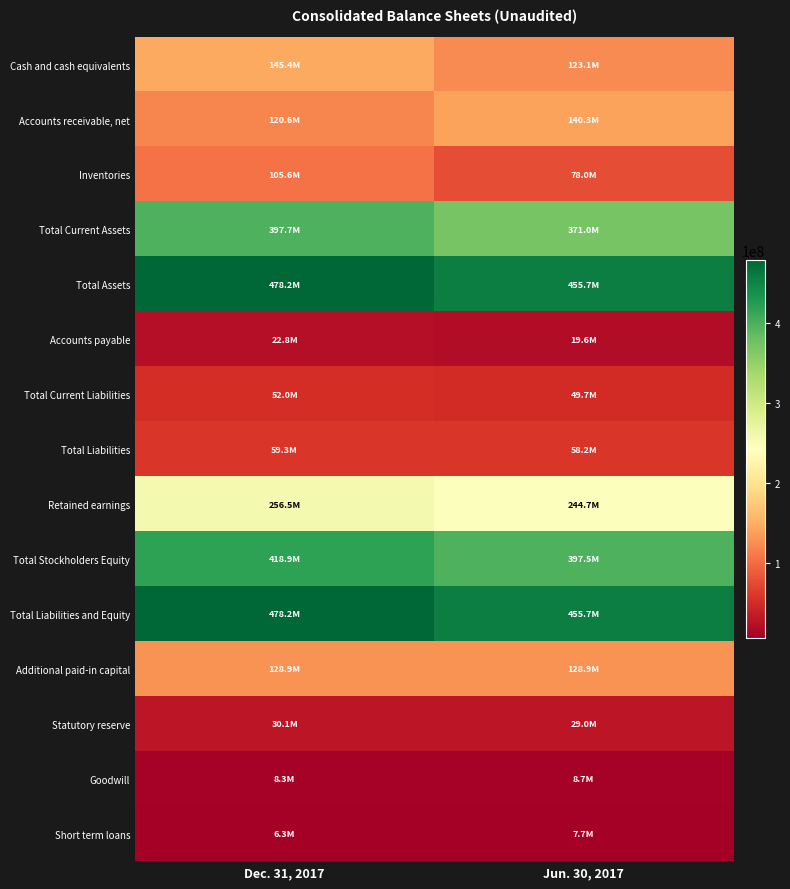

Reading left to right, what are all the values shown in this chart?

Cash and cash equivalents: Dec. 31, 2017=145417158	Jun. 30, 2017=123050548
Accounts receivable, net: Dec. 31, 2017=120551994	Jun. 30, 2017=140252335
Inventories: Dec. 31, 2017=105613585	Jun. 30, 2017=78013891
Total Current Assets: Dec. 31, 2017=397679536	Jun. 30, 2017=370954462
Total Assets: Dec. 31, 2017=478223287	Jun. 30, 2017=455681630
Accounts payable: Dec. 31, 2017=22783659	Jun. 30, 2017=19643897
Total Current Liabilities: Dec. 31, 2017=52008492	Jun. 30, 2017=49718116
Total Liabilities: Dec. 31, 2017=59277343	Jun. 30, 2017=58153577
Retained earnings: Dec. 31, 2017=256518126	Jun. 30, 2017=244738993
Total Stockholders Equity: Dec. 31, 2017=418945944	Jun. 30, 2017=397528052
Total Liabilities and Equity: Dec. 31, 2017=478223287	Jun. 30, 2017=455681629
Additional paid-in capital: Dec. 31, 2017=128915651	Jun. 30, 2017=128915651
Statutory reserve: Dec. 31, 2017=30104103	Jun. 30, 2017=28962302
Goodwill: Dec. 31, 2017=8290857	Jun. 30, 2017=8651238
Short term loans: Dec. 31, 2017=6285300	Jun. 30, 2017=7678111